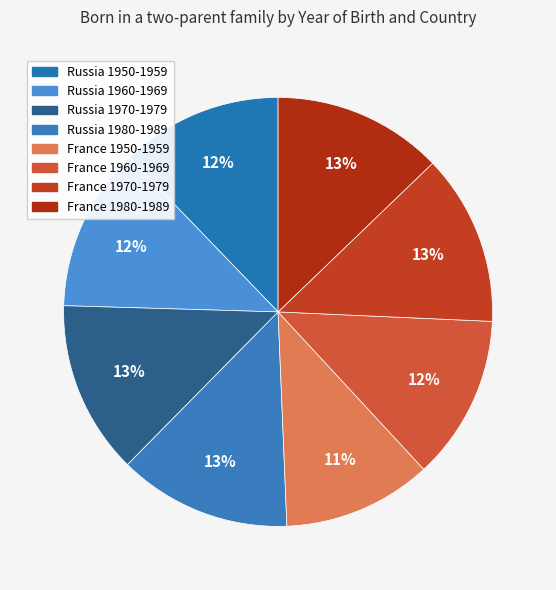

Which slice is the smallest?

France 1950-1959